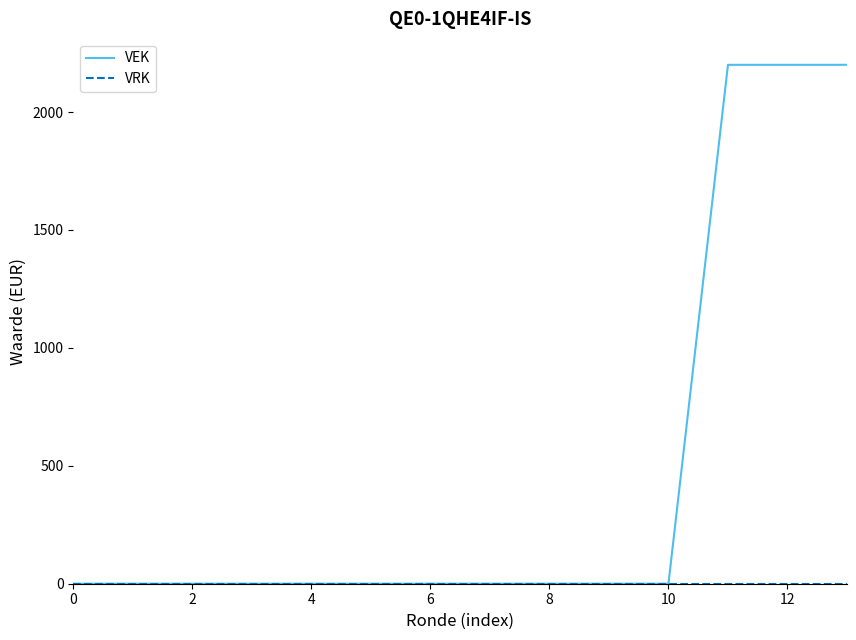

Which series has the widest spread of values?

VEK